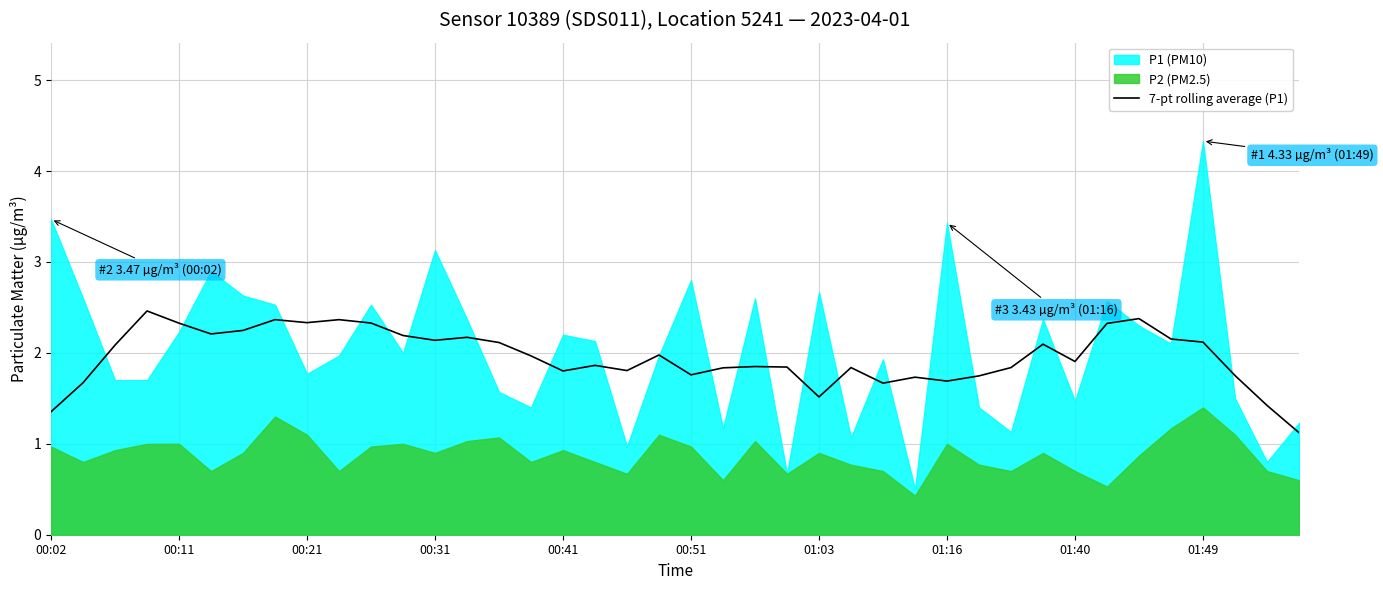

The value at 34 is 2.4. True or false?

True